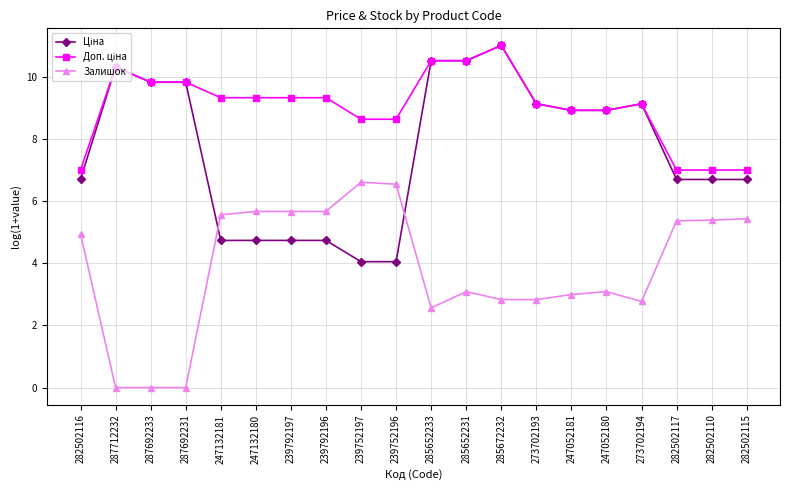

How many values in the Залишок series are below 4?

10